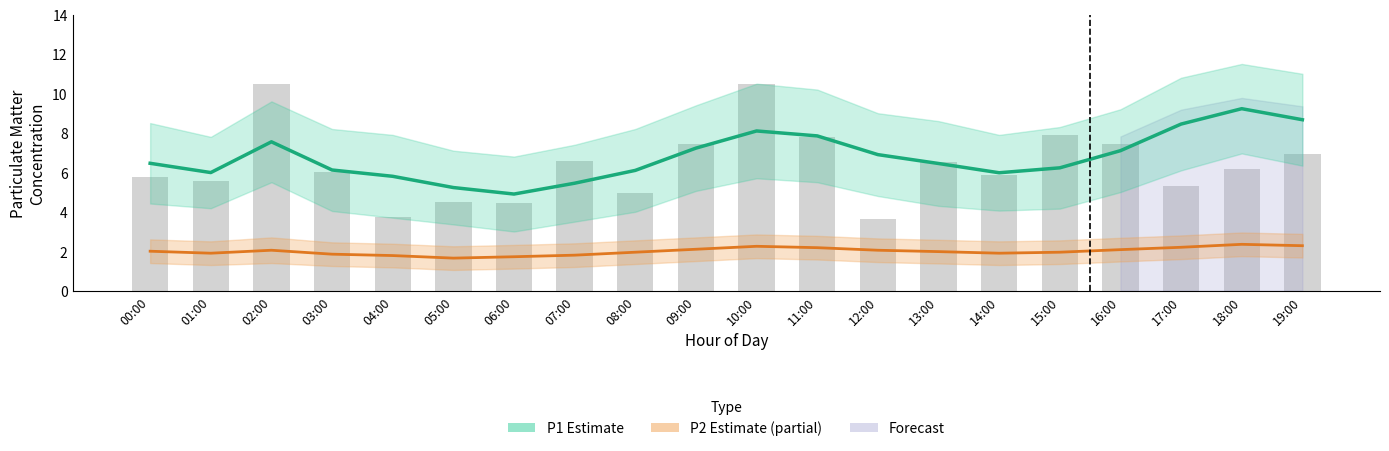

The value of P1 Estimate at 08:00 is 8.2. True or false?

False